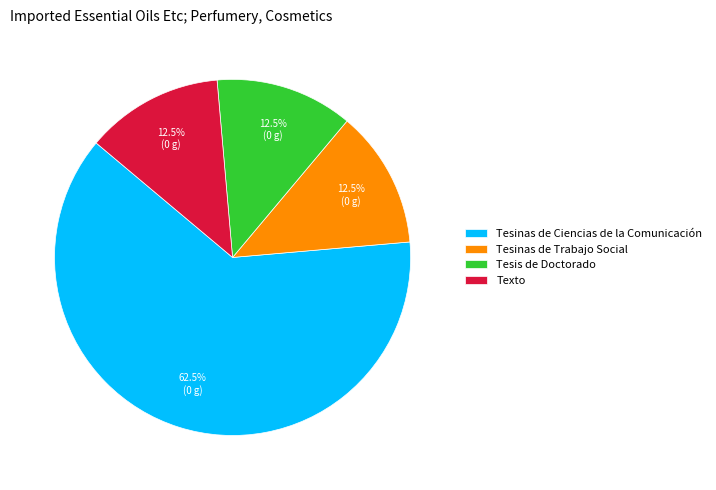

What is the ratio of the value at Tesis de Doctorado to the value at Tesinas de Trabajo Social?

1.0